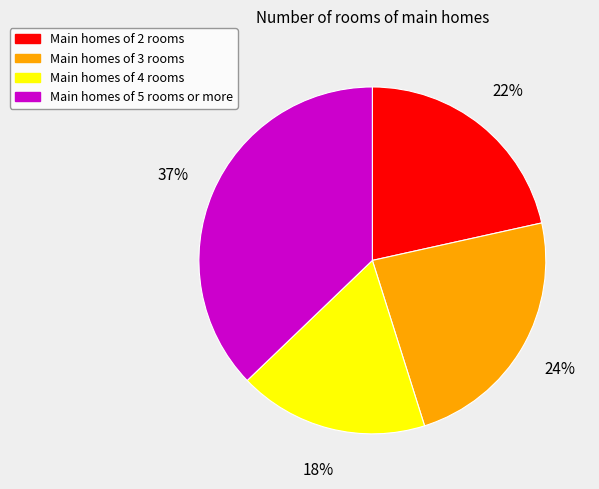

Does any single category account for the majority?

No